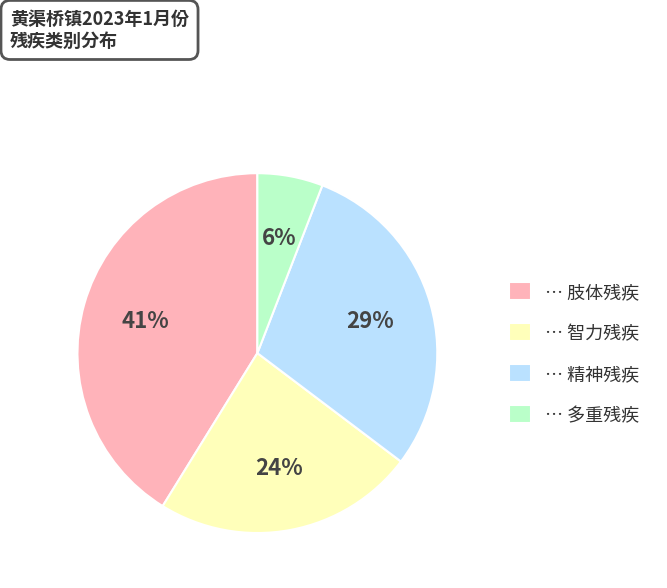

Is there any slice that represents more than half of the pie?

No